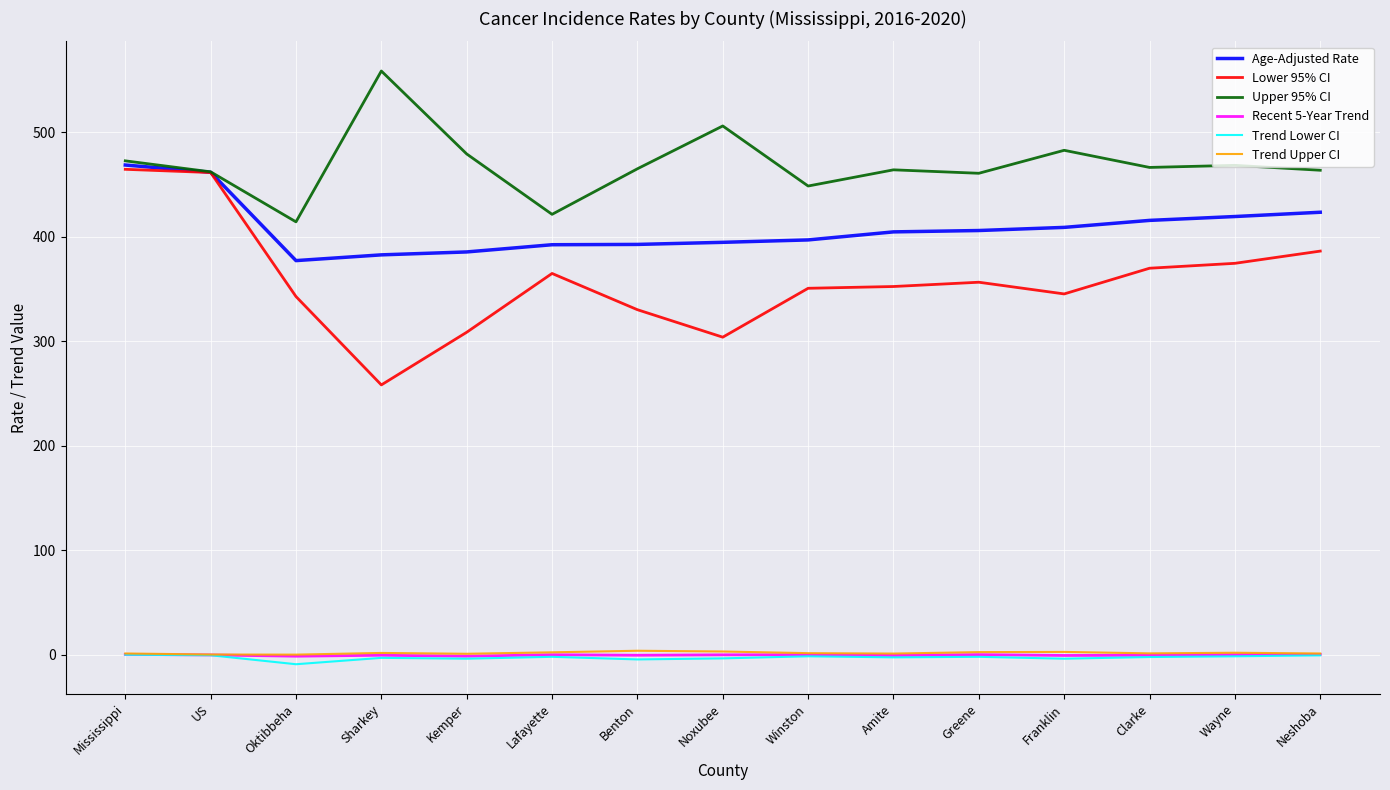

Is this an area chart (filled region under the line)?

No